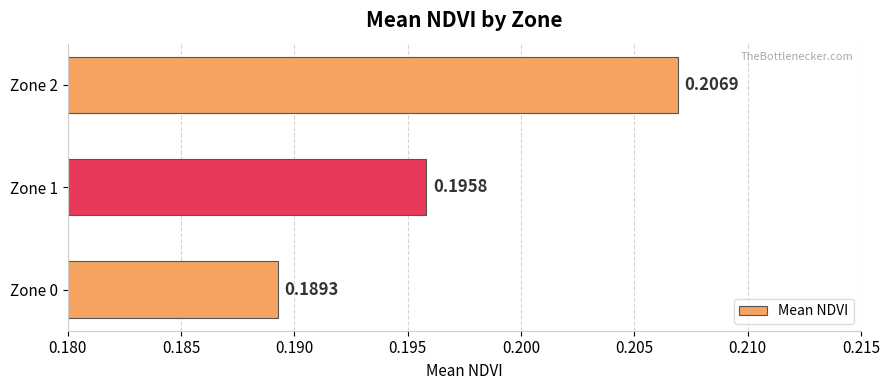

Which has a higher value, Zone 2 or Zone 1?

Zone 2